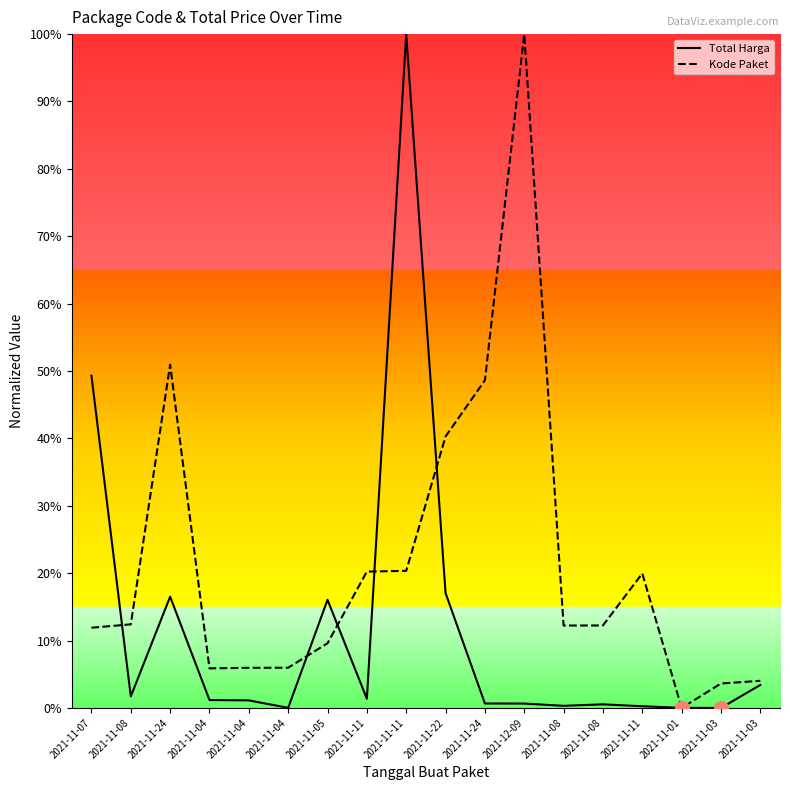

What is the difference between the maximum and minimum values in the Kode Paket series?

100.0